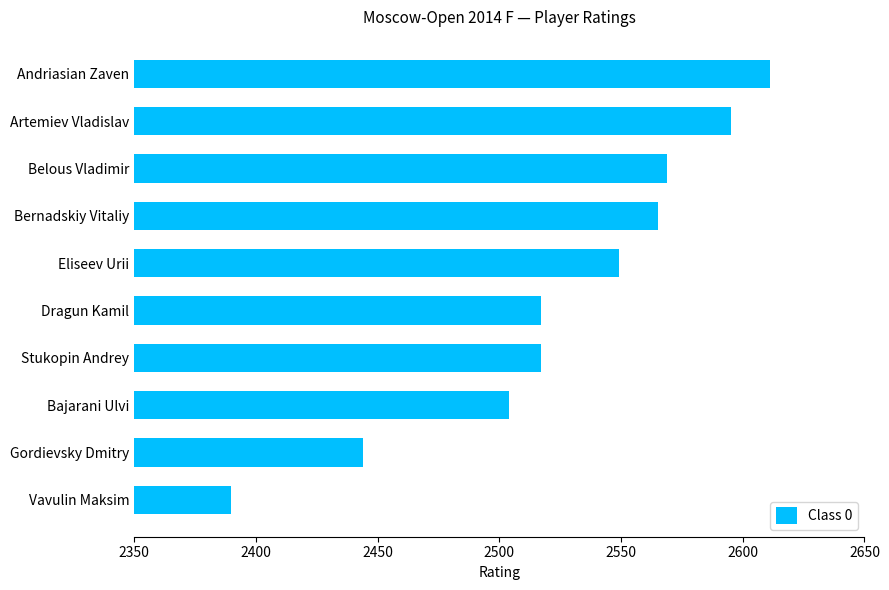

Reading top to bottom, what are all the values shown in this chart?

2611	2595	2569	2565	2549	2517	2517	2504	2444	2390